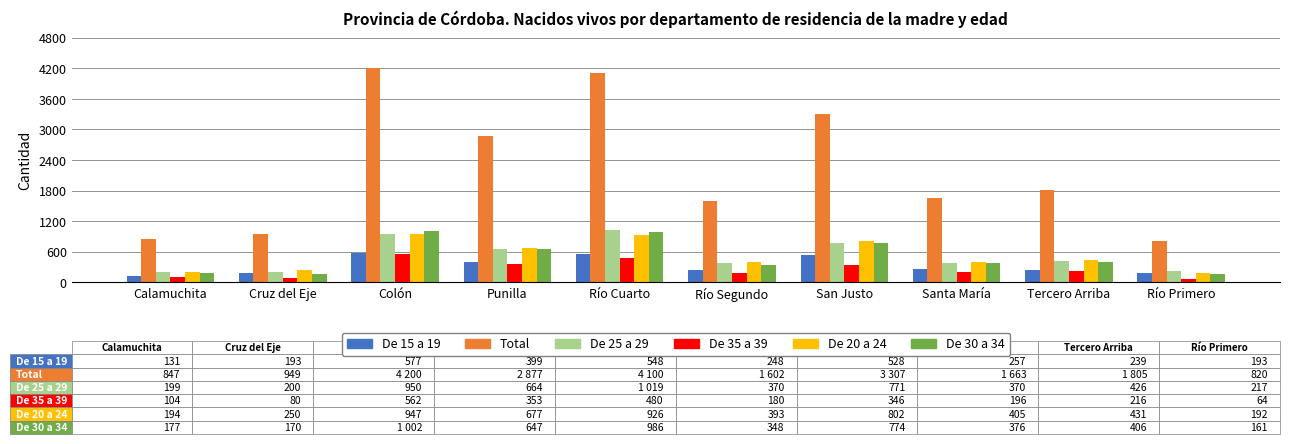

At how many categories does at least one series exceed 1471?

7